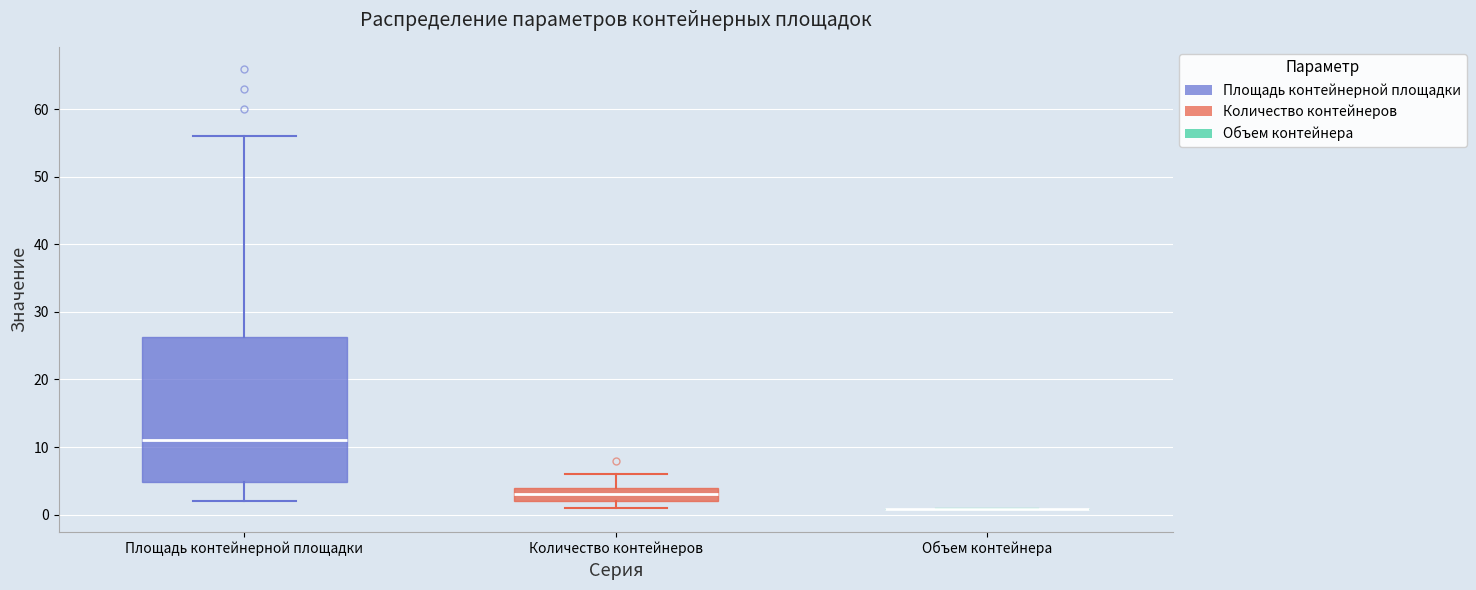

Which box is the tallest, from its lower edge to its upper edge?

Площадь контейнерной площадки